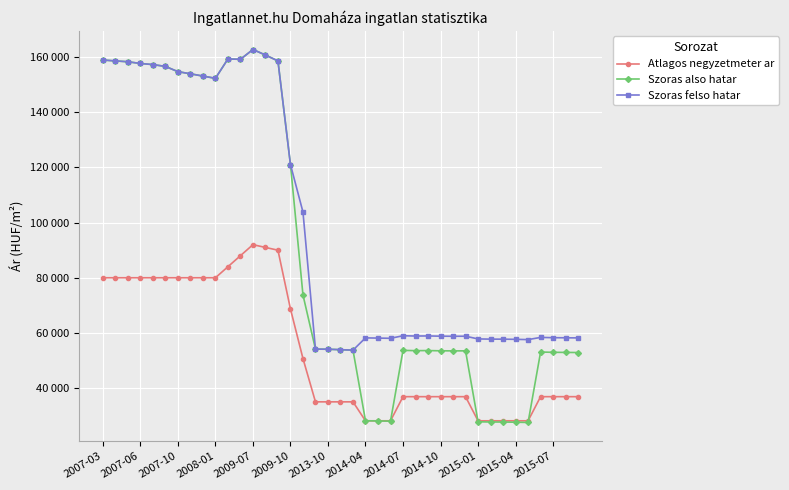

Which category has the highest value in the Szoras felso hatar series?

2009-07